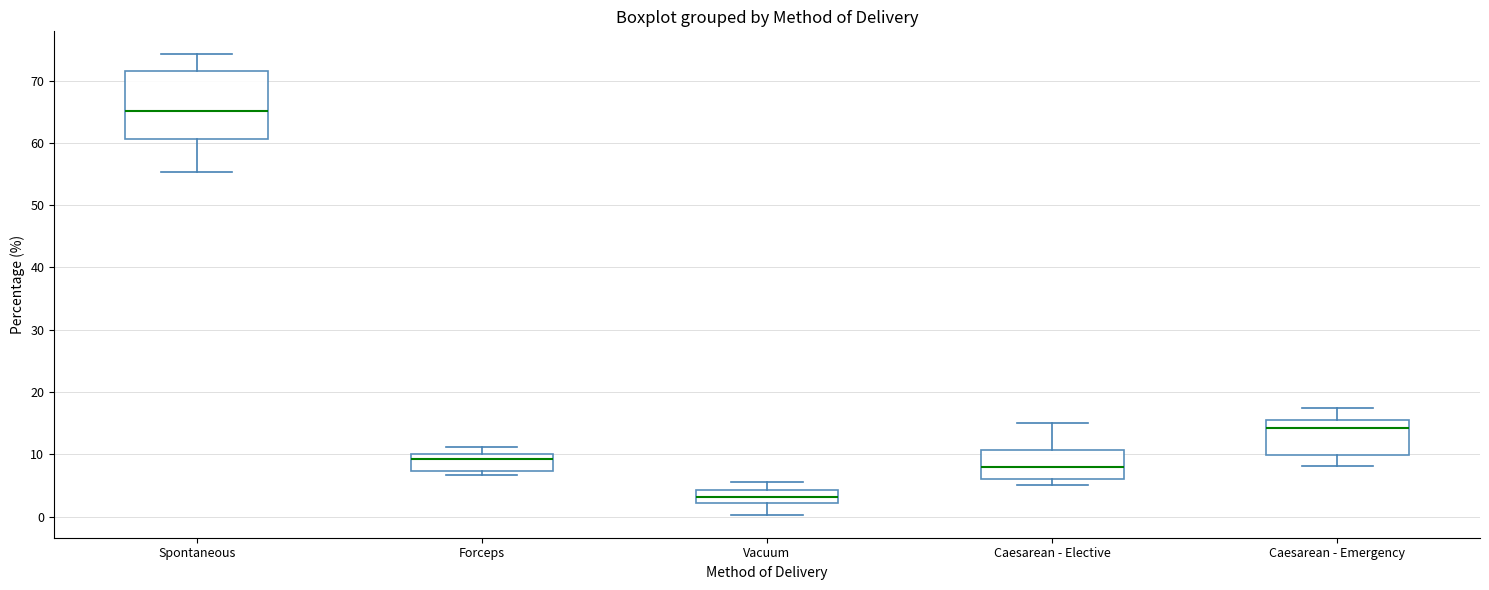

Which box's median line is the highest?

Spontaneous